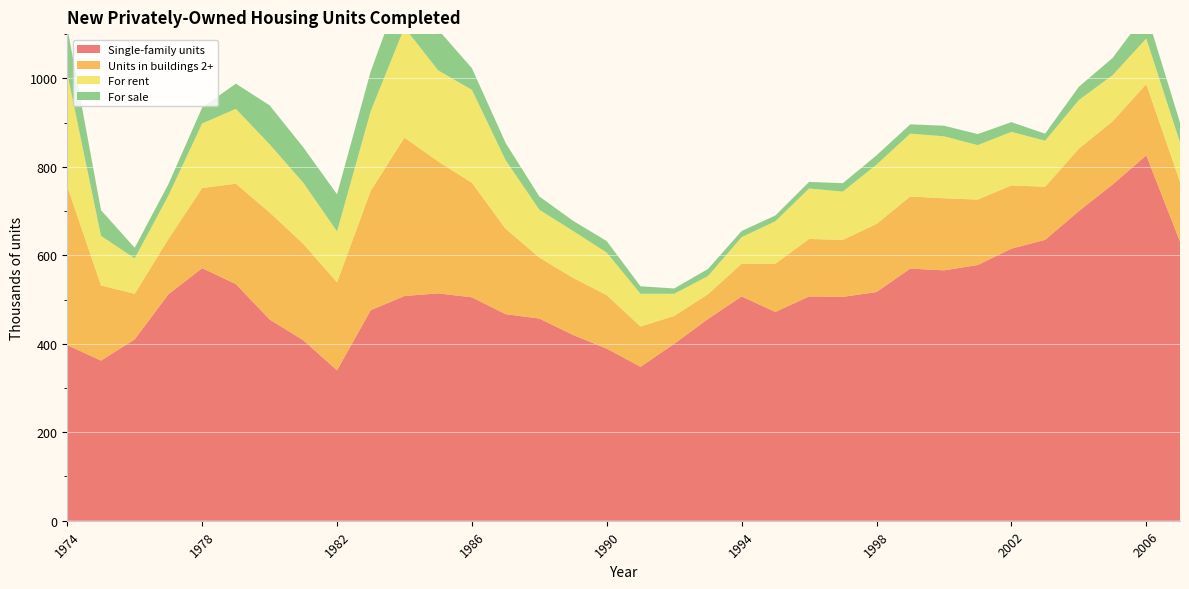

Reading right to left, transcribe all the data shown in this chart.

Single-family units: 631	826	760	700	635	615	578	566	570	517	506	507	472	507	456	400	348	389	420	457	467	505	514	508	476	340	408	455	535	571	512	410	362	397
Units in buildings 2+: 135	161	143	141	120	143	148	163	163	154	129	130	109	74	56	63	91	121	129	138	193	259	298	358	270	199	218	242	227	181	125	103	170	359
For rent: 89	103	104	110	104	121	123	140	142	134	109	114	96	60	41	50	74	96	106	108	155	210	206	249	180	115	138	154	169	146	98	80	112	255
For sale: 45	58	39	30	16	22	25	24	21	21	19	15	13	14	16	12	17	26	23	30	39	49	92	109	90	84	80	88	57	36	26	24	58	104